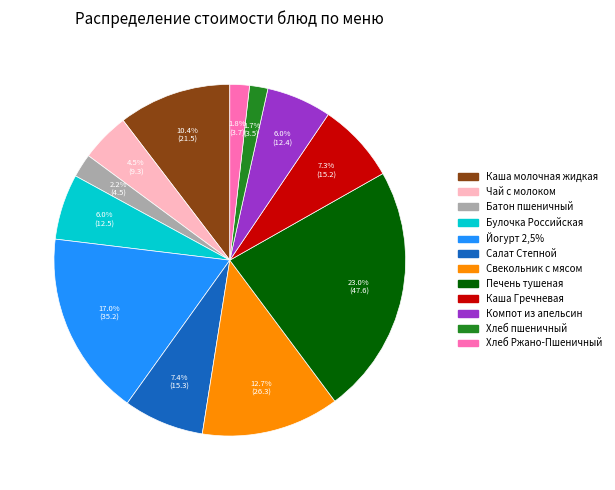

How much of the chart is everything except Компот из апельсин?

94.0%